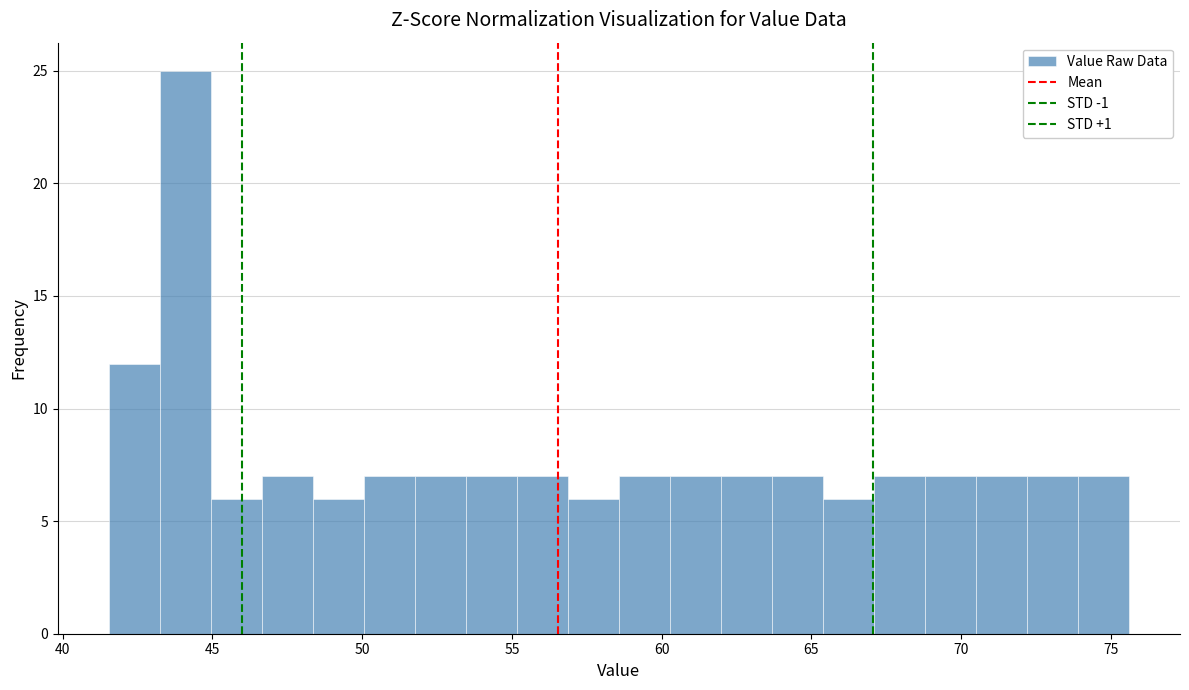

Read against the x-axis, roughly where is the centre of the tallest bar?

44.0